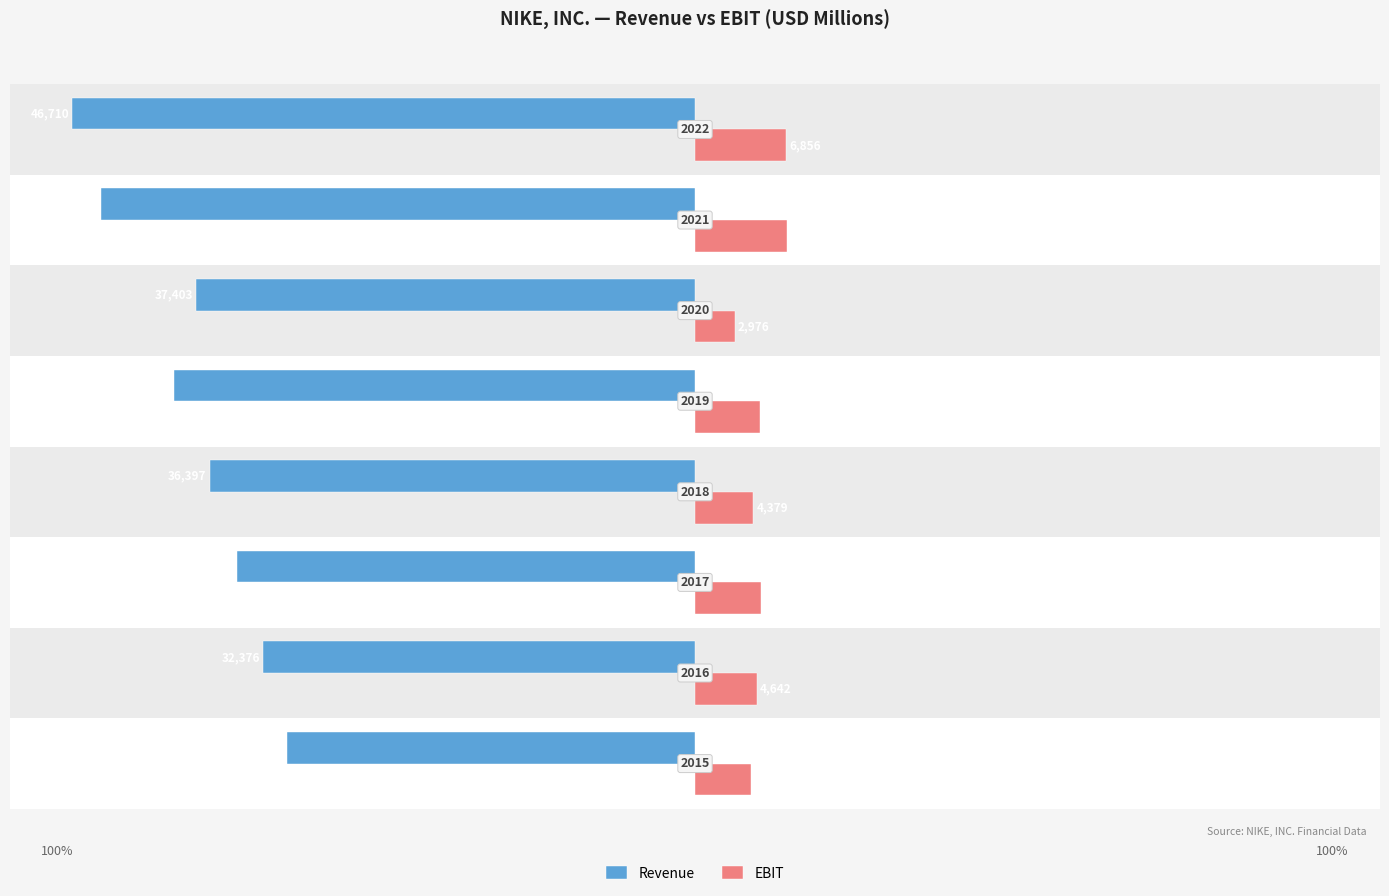

What are all the series names shown in the legend?

Revenue, EBIT